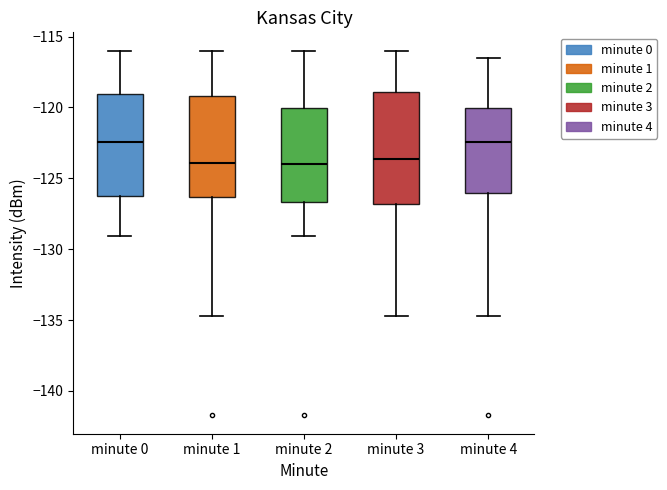

Comparing the boxes themselves (not the whiskers), which one is the tallest?

minute 3